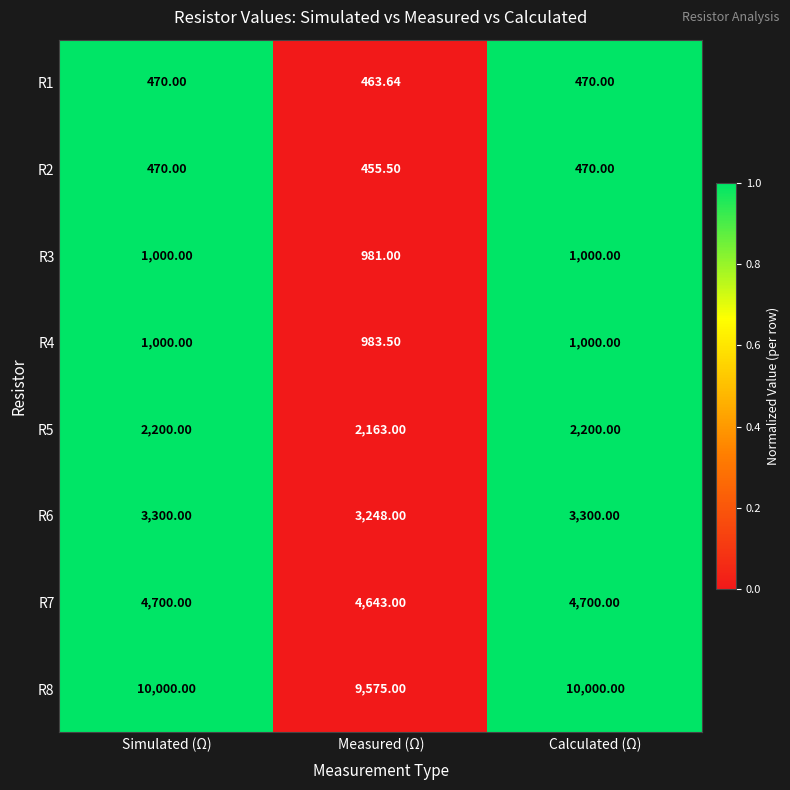

Is the value of R7 at Measured (Ω) greater than the value of R8 at Simulated (Ω)?

No